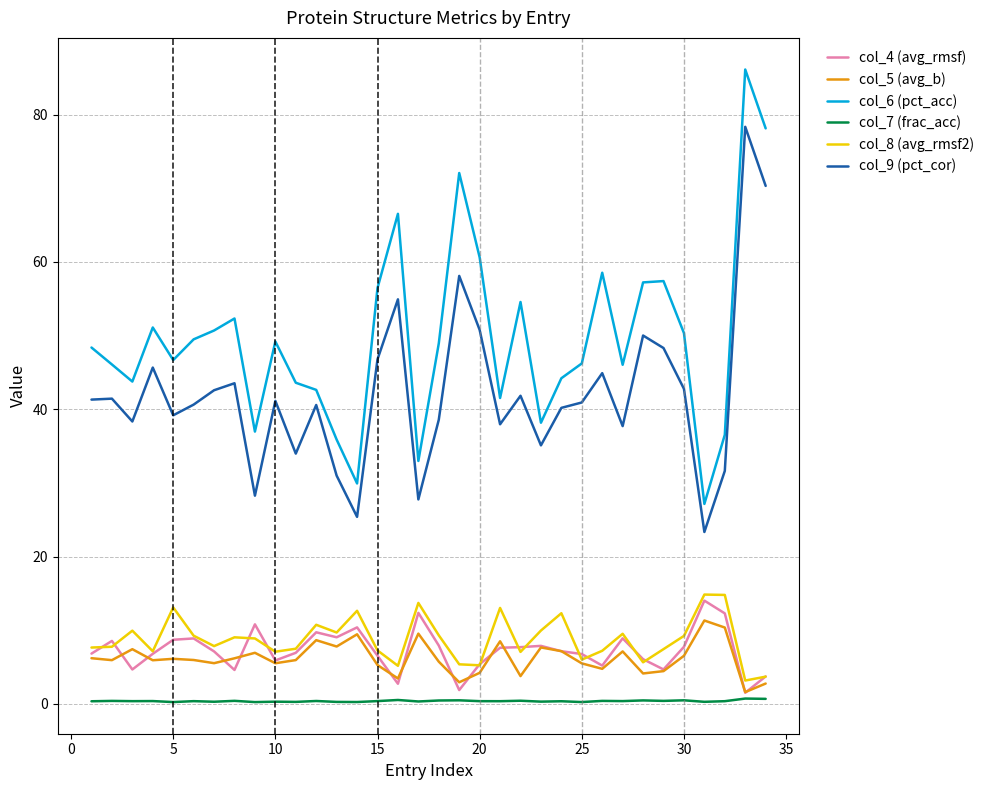

Which series has the widest spread of values?

col_6 (pct_acc)